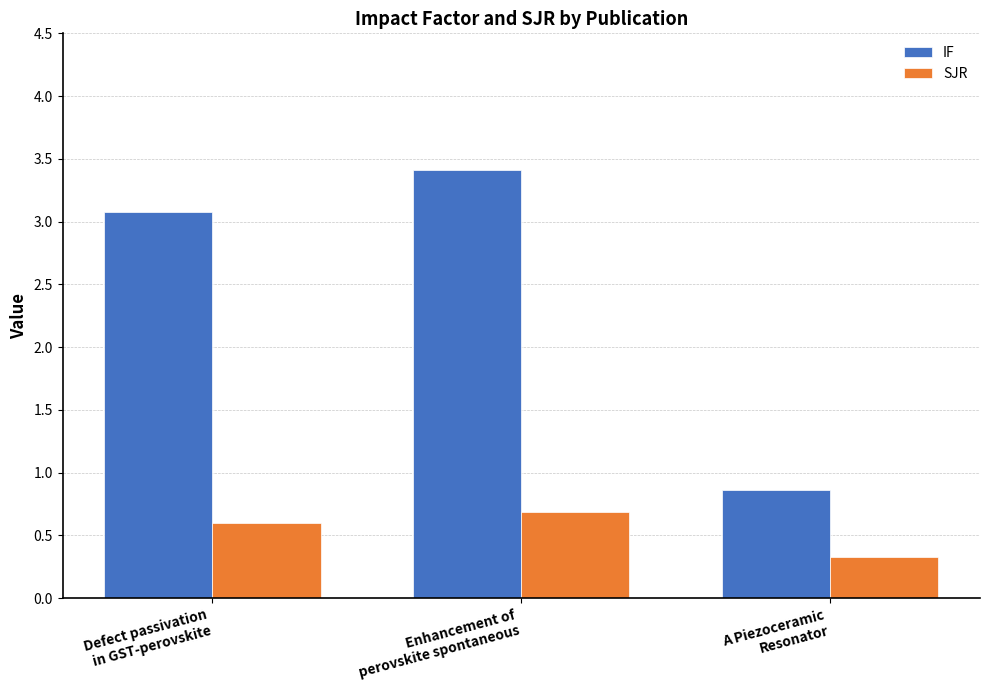

How many bars are there in total?

6